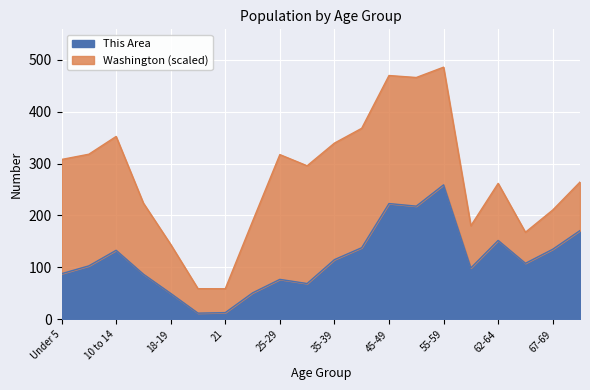

What is the sum of all values?

2301